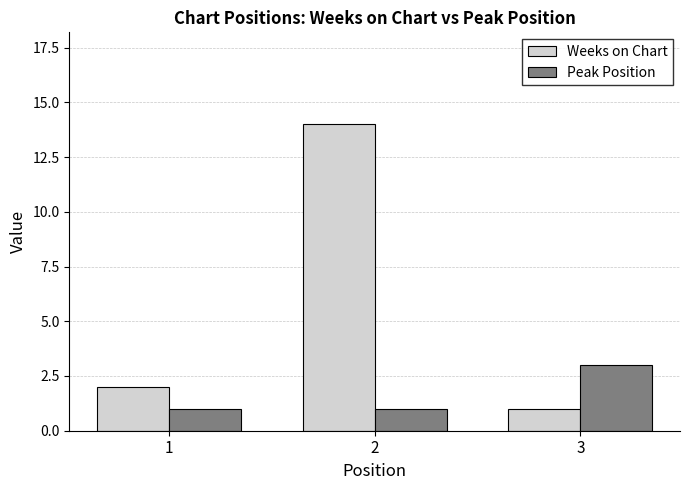

At which category is the sum across all series the highest?

2